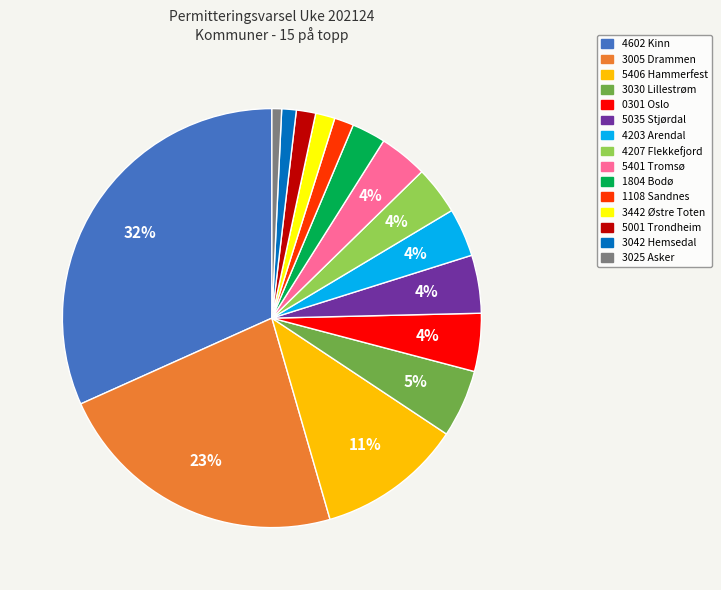

Which slice is the largest?

4602 Kinn